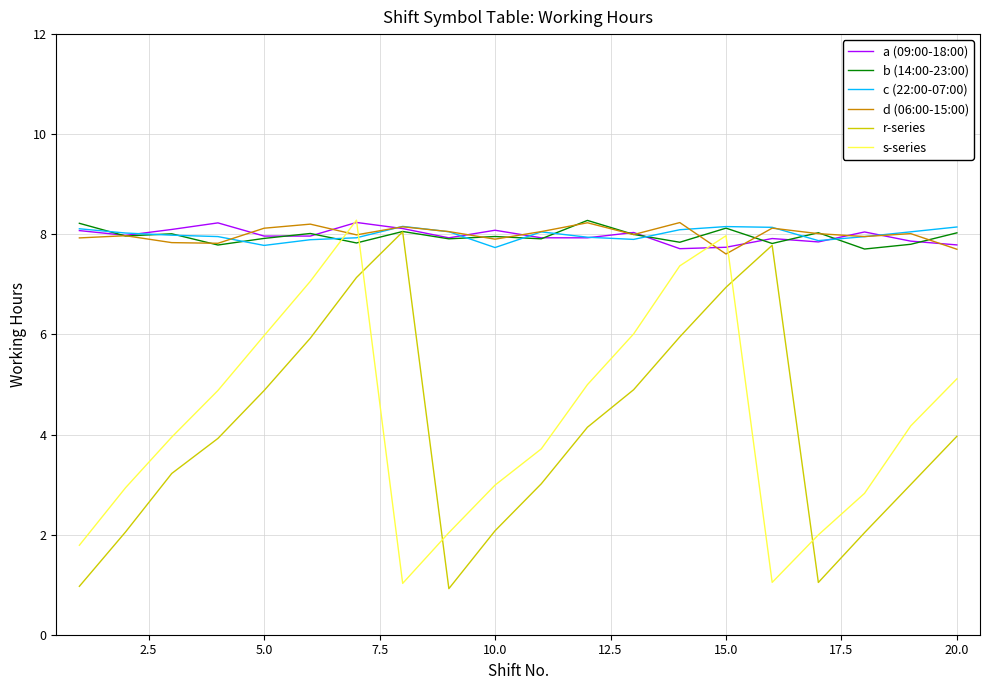

What is the minimum value for s-series?

1.0